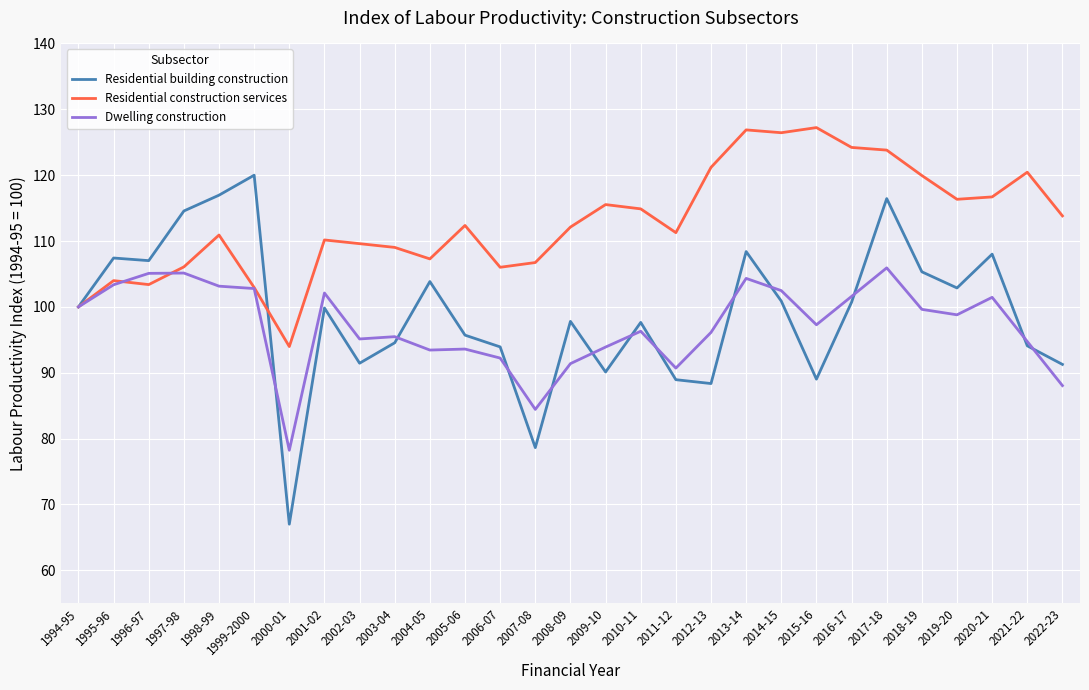

Is the value of Dwelling construction at 2005-06 greater than the value of Residential building construction at 2004-05?

No